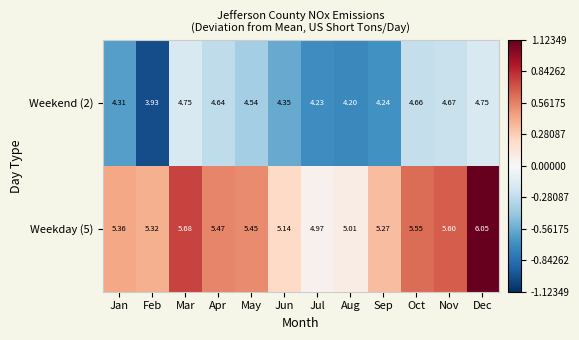

At which label is Weekday (5) closest to 5?

Aug